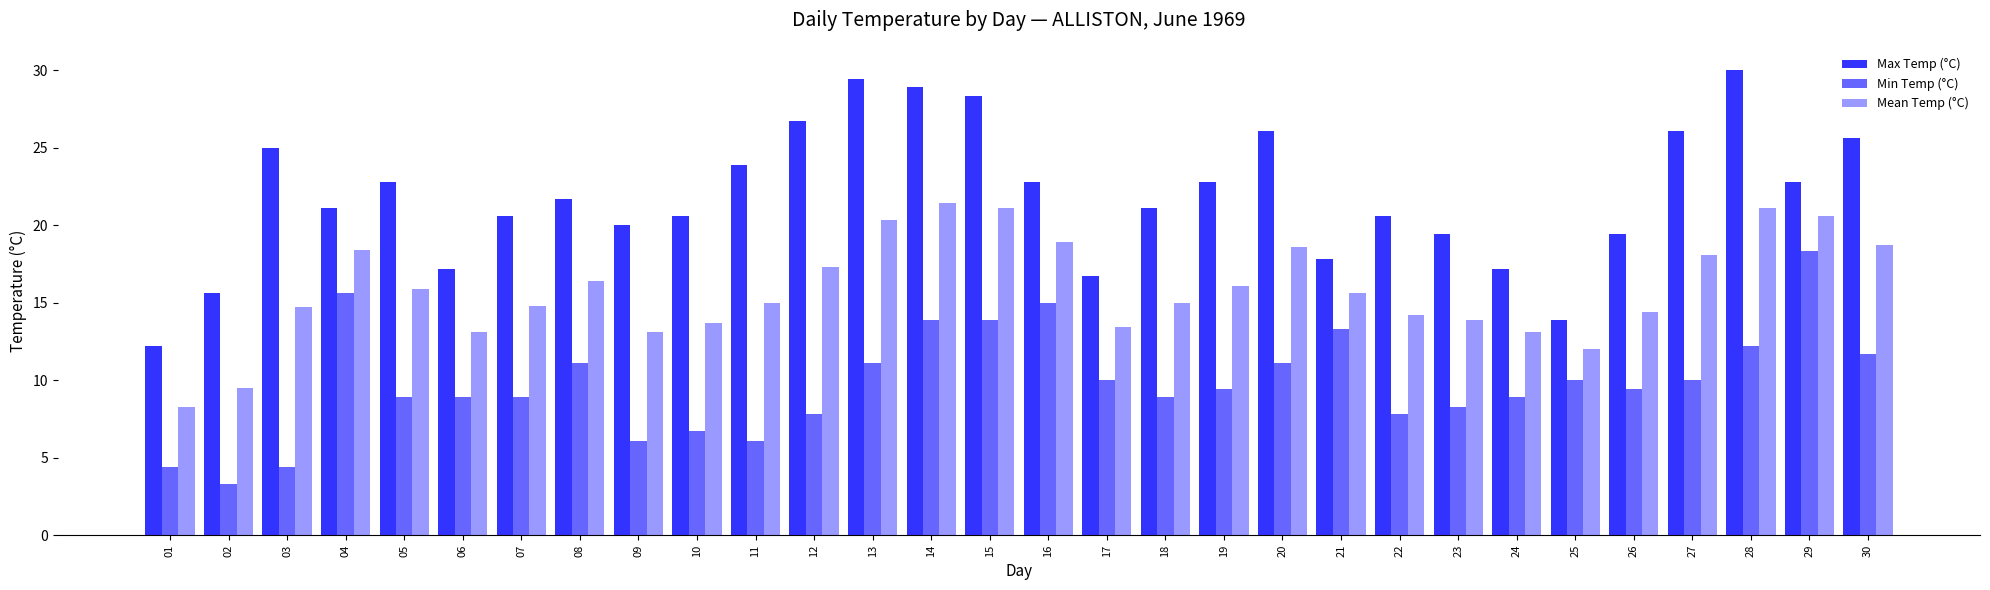

What is the difference between the Max Temp (°C) values at 26 and 25?

5.5